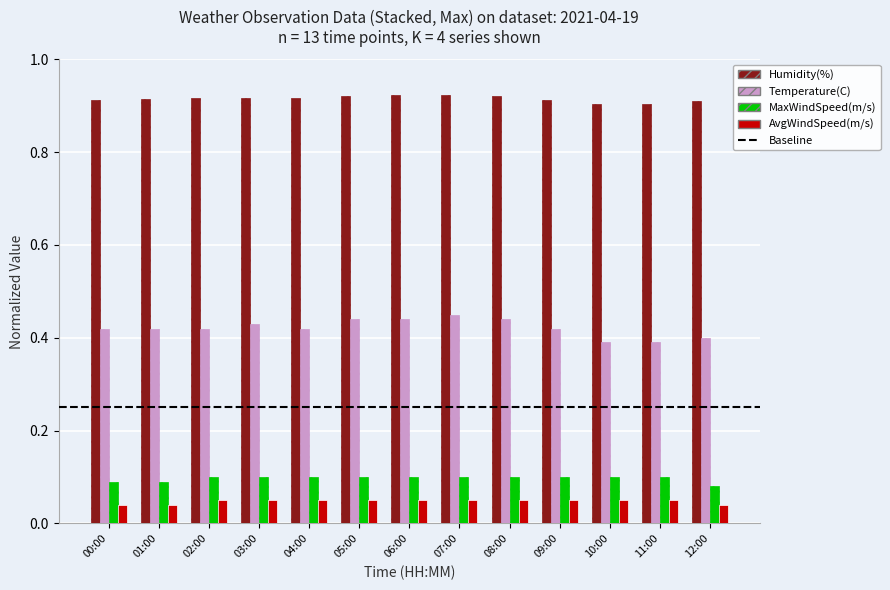

Does the chart contain stacked bars?

No